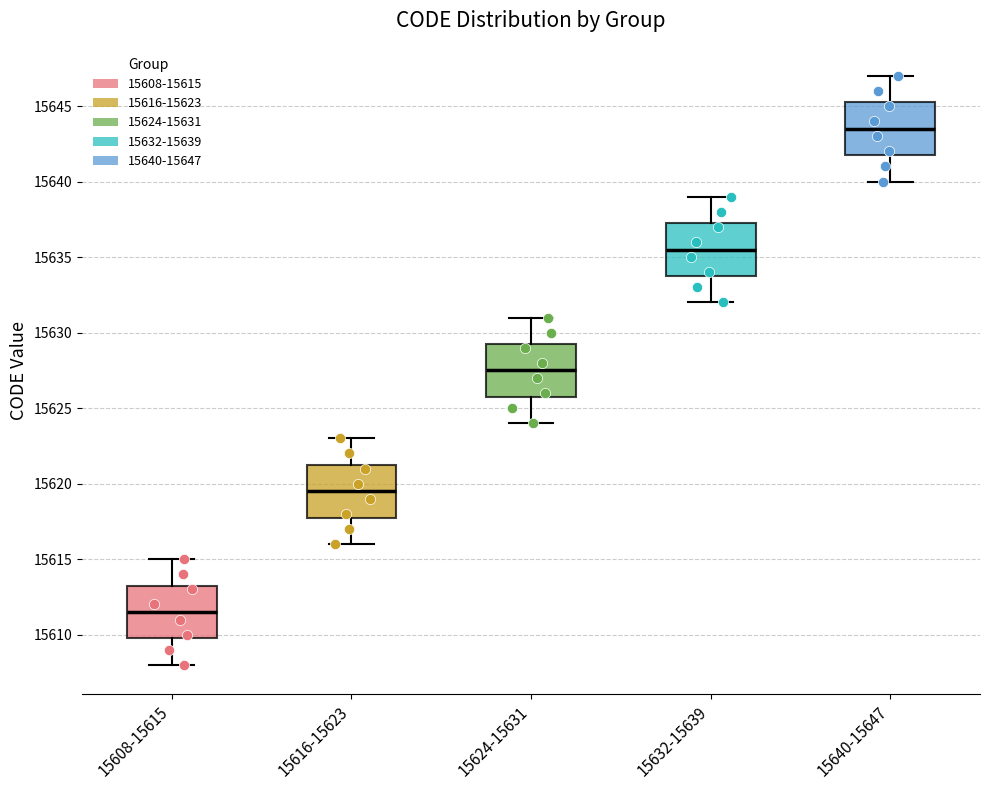

Where is the upper edge of the box for 15616-15623 on the y-axis? The values are not printed on the chart, so give them approximately, as read against the axis.

15621.5